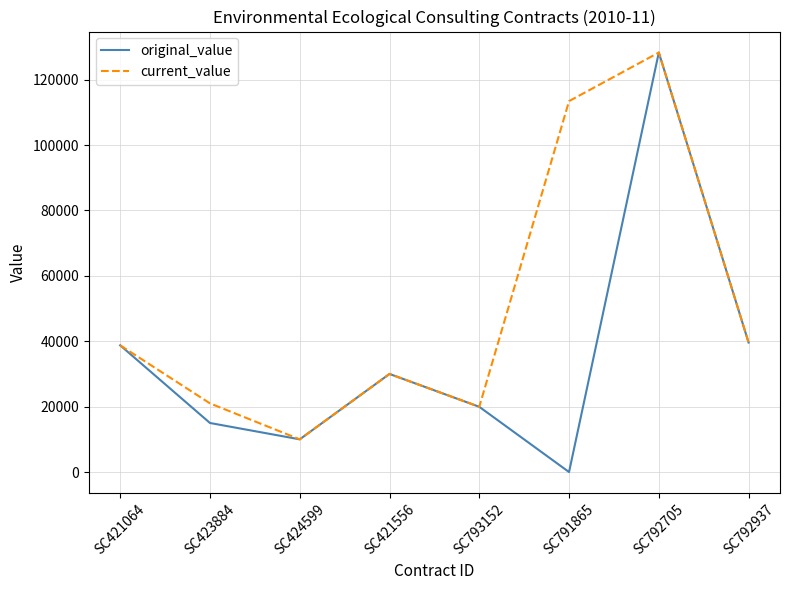

Reading right to left, what are all the values shown in this chart?

original_value: SC792937=39606.0	SC792705=128300.0	SC791865=0.0	SC793152=19950.0	SC421556=30000.0	SC424599=10000.0	SC423884=15000.0	SC421064=38750.0
current_value: SC792937=39606.0	SC792705=128300.0	SC791865=113436.6	SC793152=19950.0	SC421556=30000.0	SC424599=10000.0	SC423884=21000.0	SC421064=38750.0